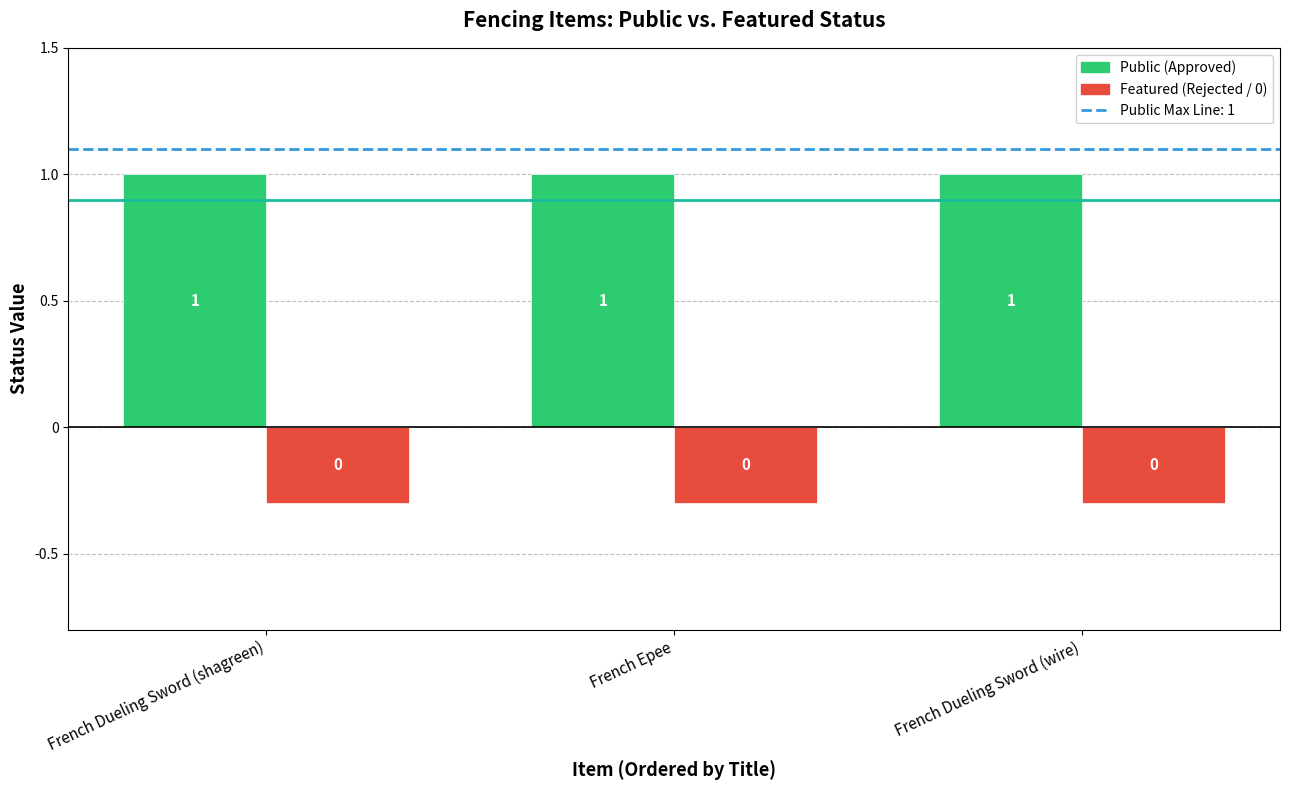

Which has a higher value, French Epee or French Dueling Sword (shagreen)?

French Epee